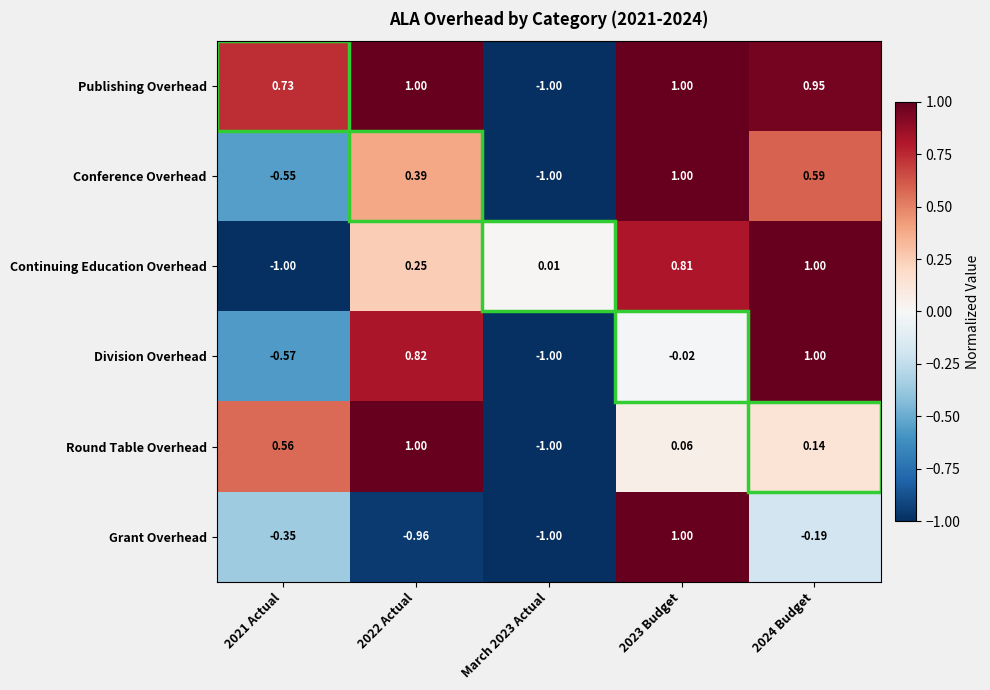

What is the maximum value shown in the chart?

1.0